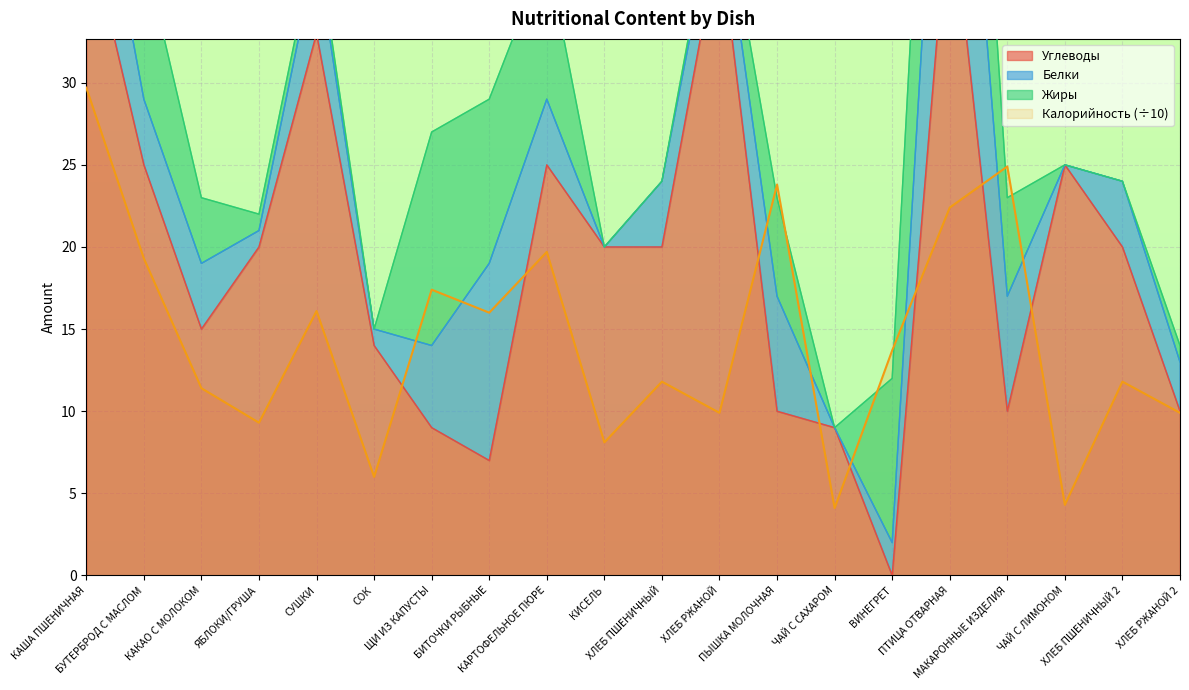

What is the maximum value for Калорийность (÷10)?

29.7